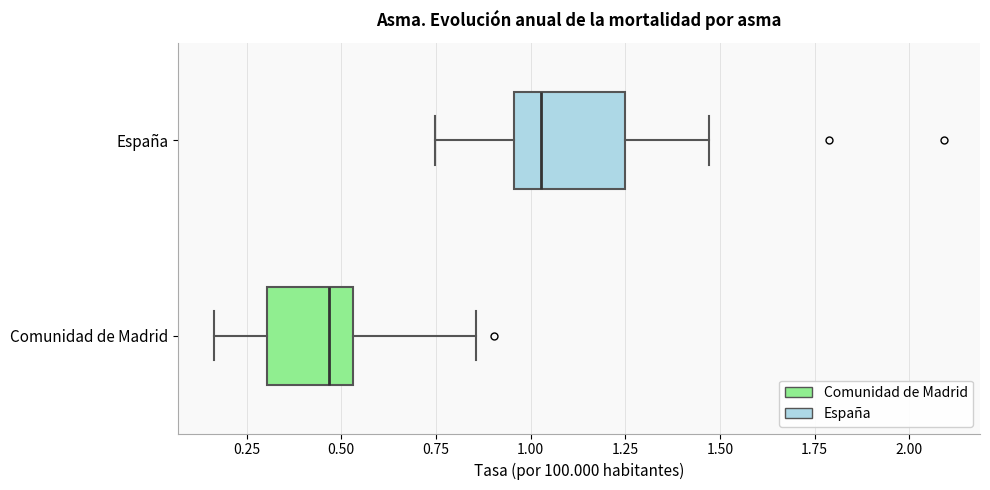

Comparing the boxes themselves (not the whiskers), which one is the widest?

España